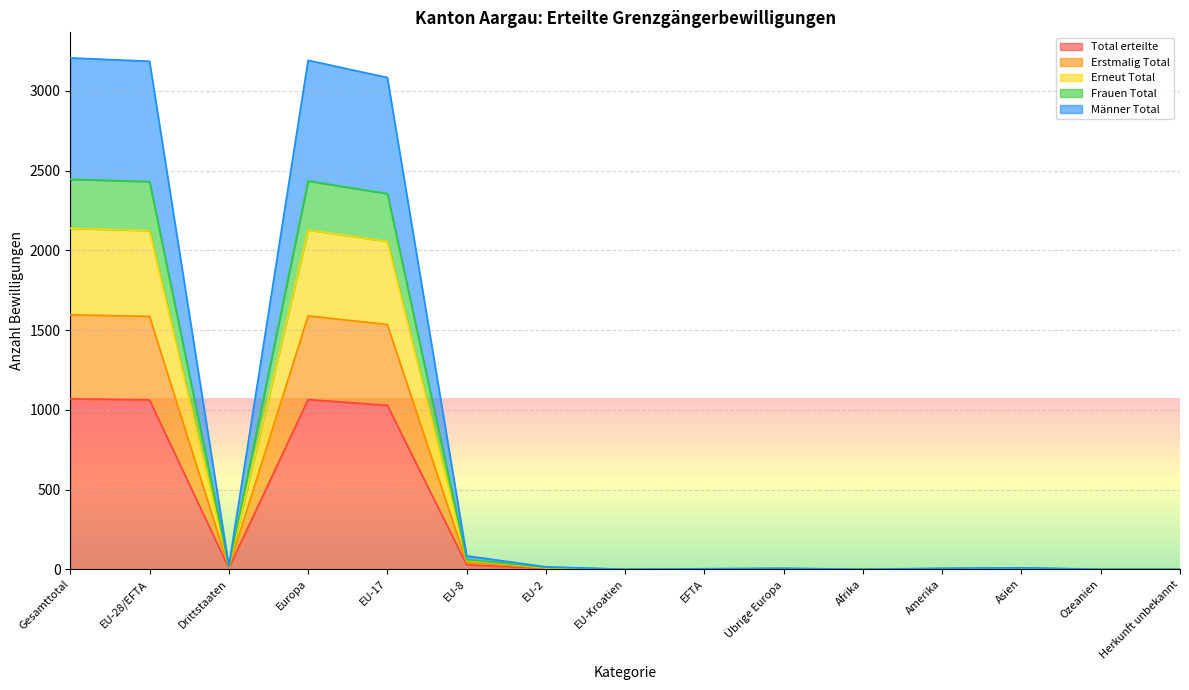

True or false: Männer Total and Frauen Total intersect in this chart.

False